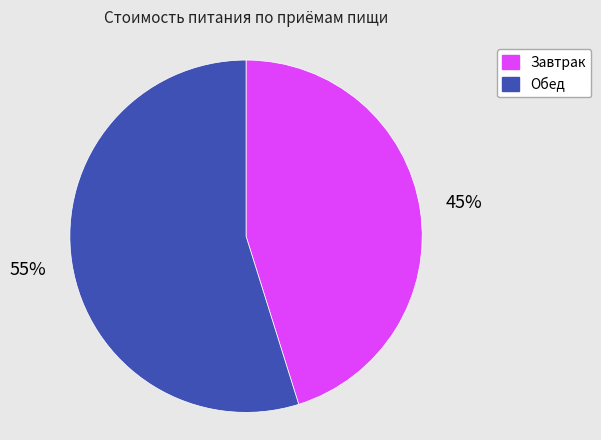

To the nearest percent, what is the average slice percentage?

50%